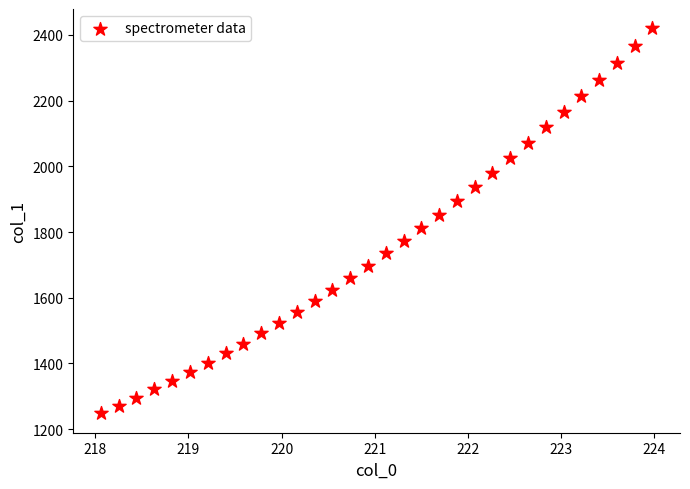

What is the range of X values (max minus min)?

5.9